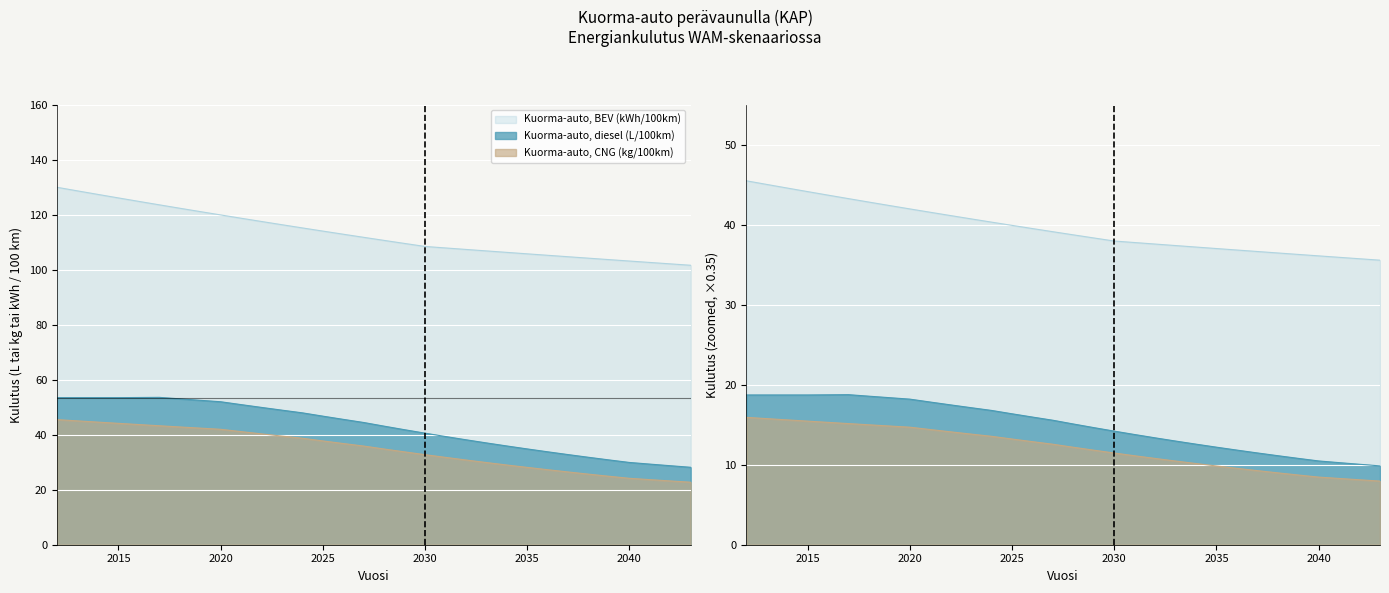

True or false: Kuorma-auto, diesel (L/100km) and Kuorma-auto, CNG (kg/100km) intersect in this chart.

False